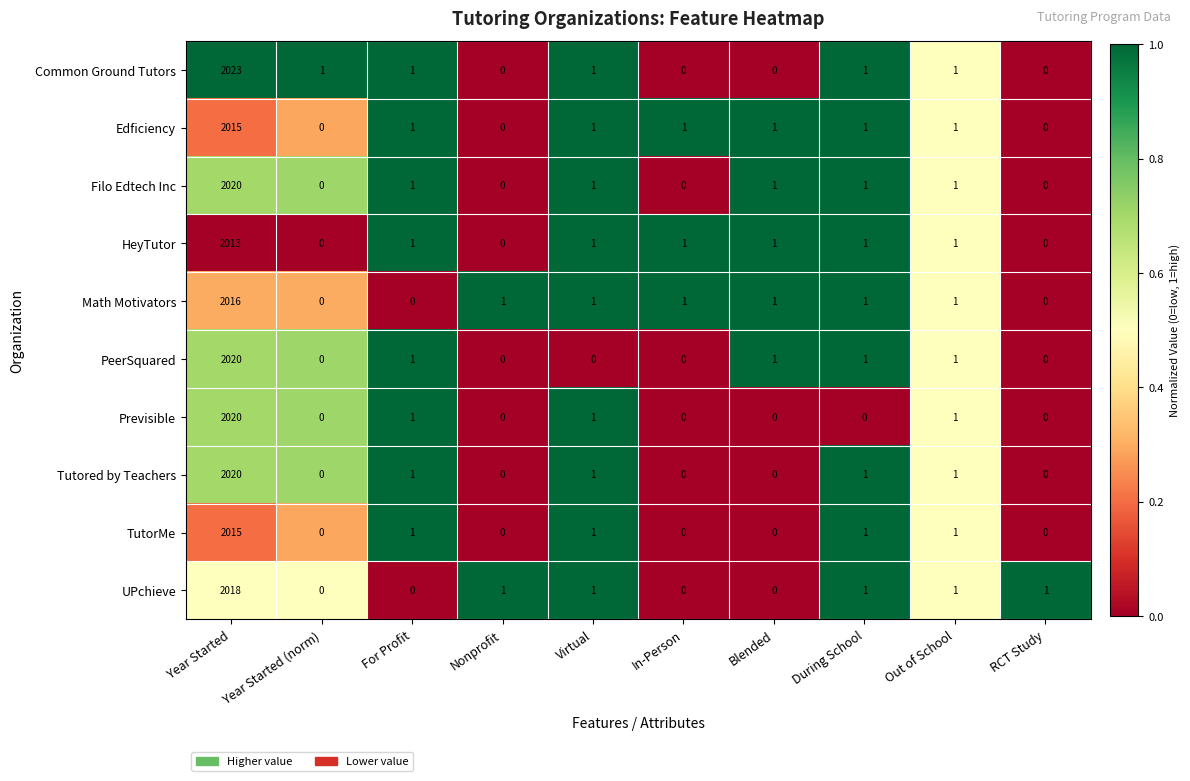

What is the greatest value displayed?

2023